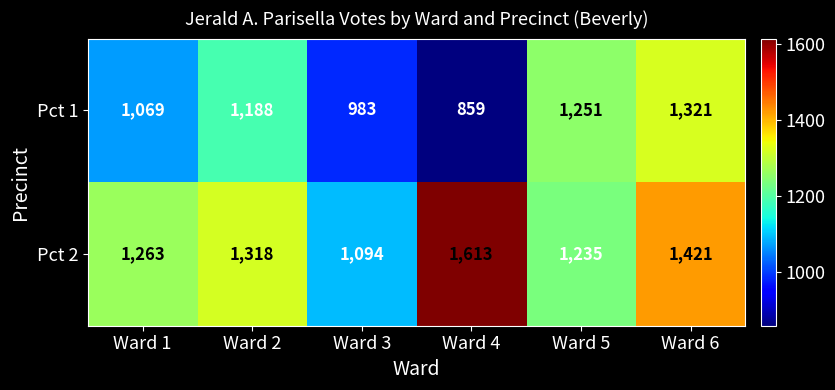

What is the spread (max minus min) of values at Ward 3?

111